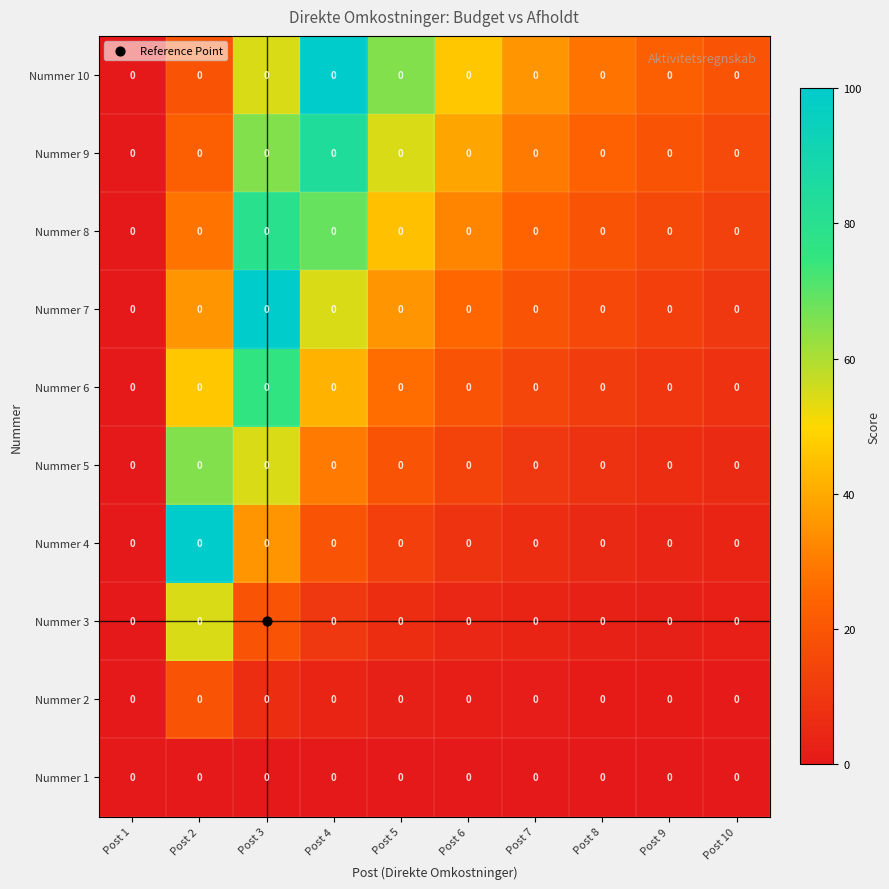

Reading left to right, what are all the values shown in this chart?

Nummer 1: Post 1=0.0	Post 2=0.0	Post 3=0.0	Post 4=0.0	Post 5=0.0	Post 6=0.0	Post 7=0.0	Post 8=0.0	Post 9=0.0	Post 10=0.0
Nummer 2: Post 1=0.0	Post 2=0.0	Post 3=0.0	Post 4=0.0	Post 5=0.0	Post 6=0.0	Post 7=0.0	Post 8=0.0	Post 9=0.0	Post 10=0.0
Nummer 3: Post 1=0.0	Post 2=0.0	Post 3=0.0	Post 4=0.0	Post 5=0.0	Post 6=0.0	Post 7=0.0	Post 8=0.0	Post 9=0.0	Post 10=0.0
Nummer 4: Post 1=0.0	Post 2=0.0	Post 3=0.0	Post 4=0.0	Post 5=0.0	Post 6=0.0	Post 7=0.0	Post 8=0.0	Post 9=0.0	Post 10=0.0
Nummer 5: Post 1=0.0	Post 2=0.0	Post 3=0.0	Post 4=0.0	Post 5=0.0	Post 6=0.0	Post 7=0.0	Post 8=0.0	Post 9=0.0	Post 10=0.0
Nummer 6: Post 1=0.0	Post 2=0.0	Post 3=0.0	Post 4=0.0	Post 5=0.0	Post 6=0.0	Post 7=0.0	Post 8=0.0	Post 9=0.0	Post 10=0.0
Nummer 7: Post 1=0.0	Post 2=0.0	Post 3=0.0	Post 4=0.0	Post 5=0.0	Post 6=0.0	Post 7=0.0	Post 8=0.0	Post 9=0.0	Post 10=0.0
Nummer 8: Post 1=0.0	Post 2=0.0	Post 3=0.0	Post 4=0.0	Post 5=0.0	Post 6=0.0	Post 7=0.0	Post 8=0.0	Post 9=0.0	Post 10=0.0
Nummer 9: Post 1=0.0	Post 2=0.0	Post 3=0.0	Post 4=0.0	Post 5=0.0	Post 6=0.0	Post 7=0.0	Post 8=0.0	Post 9=0.0	Post 10=0.0
Nummer 10: Post 1=0.0	Post 2=0.0	Post 3=0.0	Post 4=0.0	Post 5=0.0	Post 6=0.0	Post 7=0.0	Post 8=0.0	Post 9=0.0	Post 10=0.0